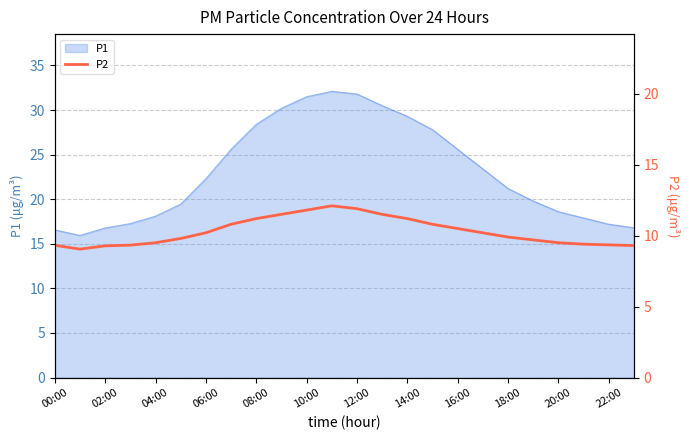

What is the lowest value of the P1 series?

15.9